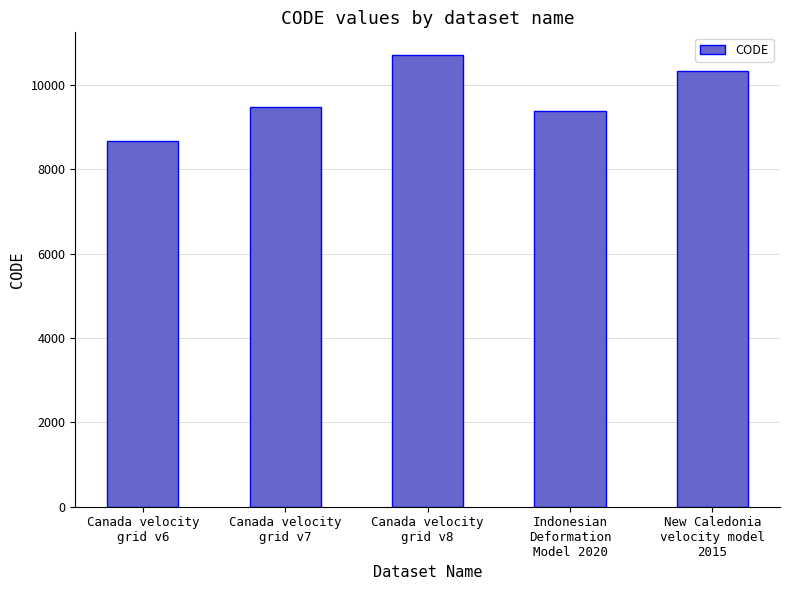

Rank the categories by value from highest to lowest.

Canada velocity
grid v8, New Caledonia
velocity model
2015, Canada velocity
grid v7, Indonesian
Deformation
Model 2020, Canada velocity
grid v6